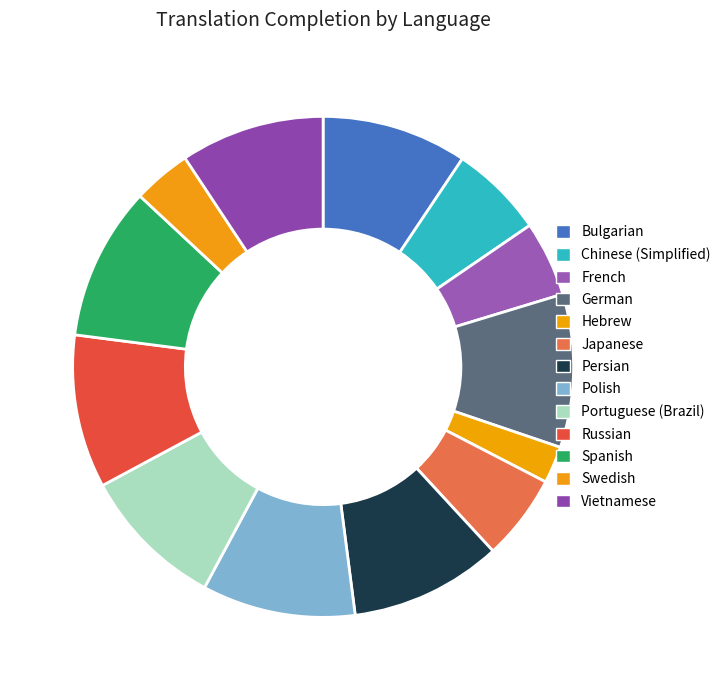

Is it true that Chinese (Simplified) is 6% of the pie?

True